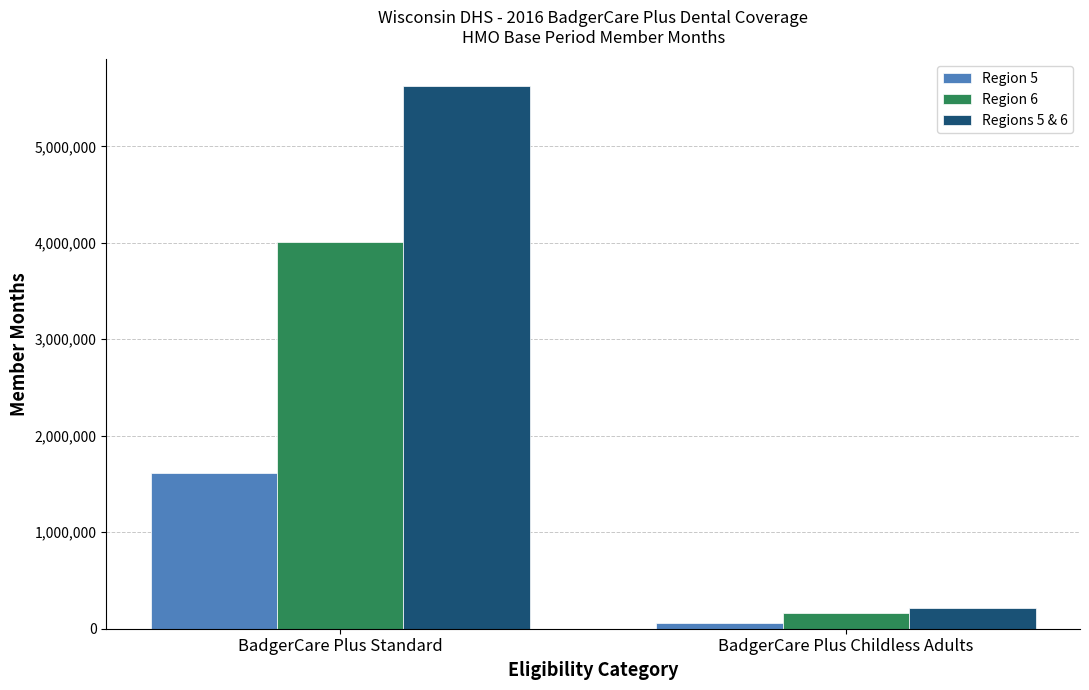

Which series changed the most between BadgerCare Plus Standard and BadgerCare Plus Childless Adults?

Regions 5 & 6